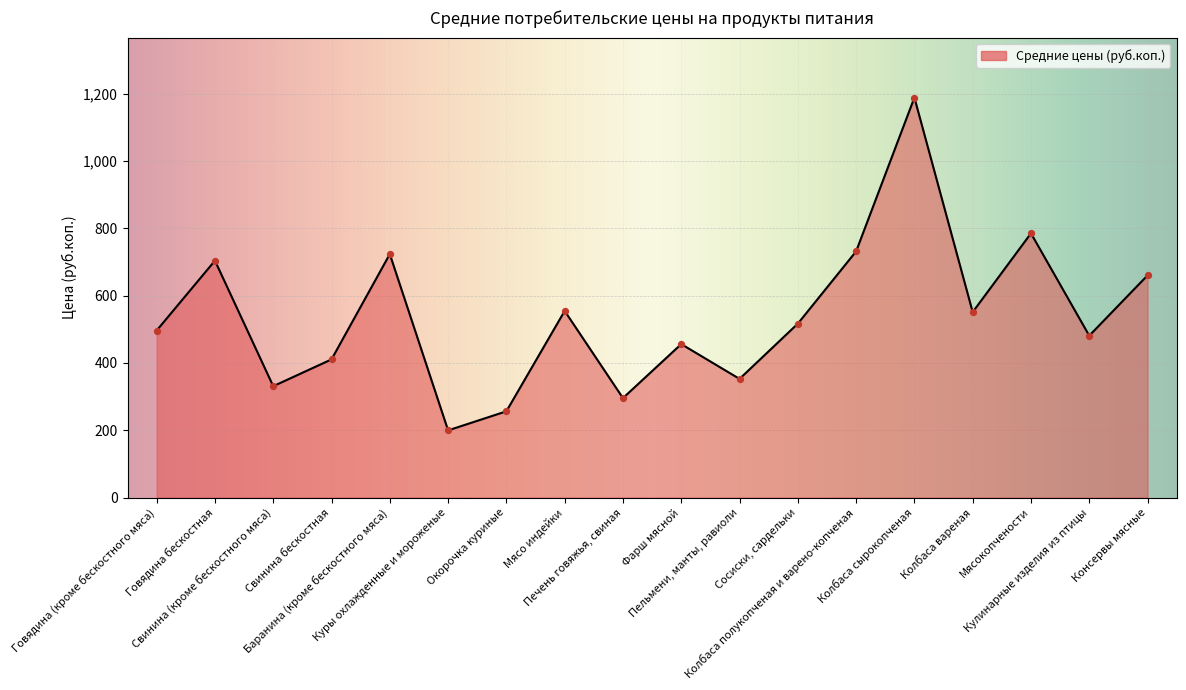

What is the change in value from Колбаса вареная to Консервы мясные?

+109.2